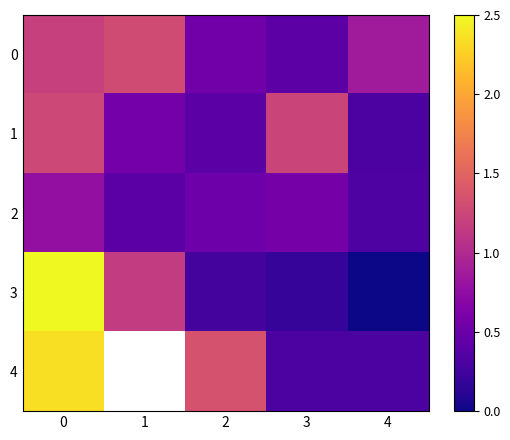

Is the value of 3 at 0 greater than the value of 1 at 3?

Yes